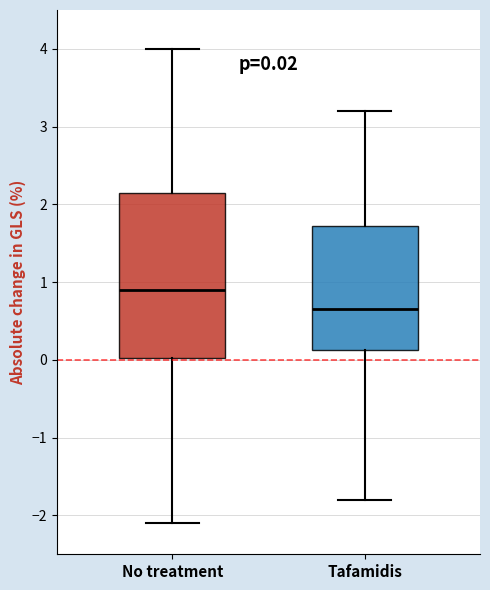

Which box has the highest median line?

No treatment